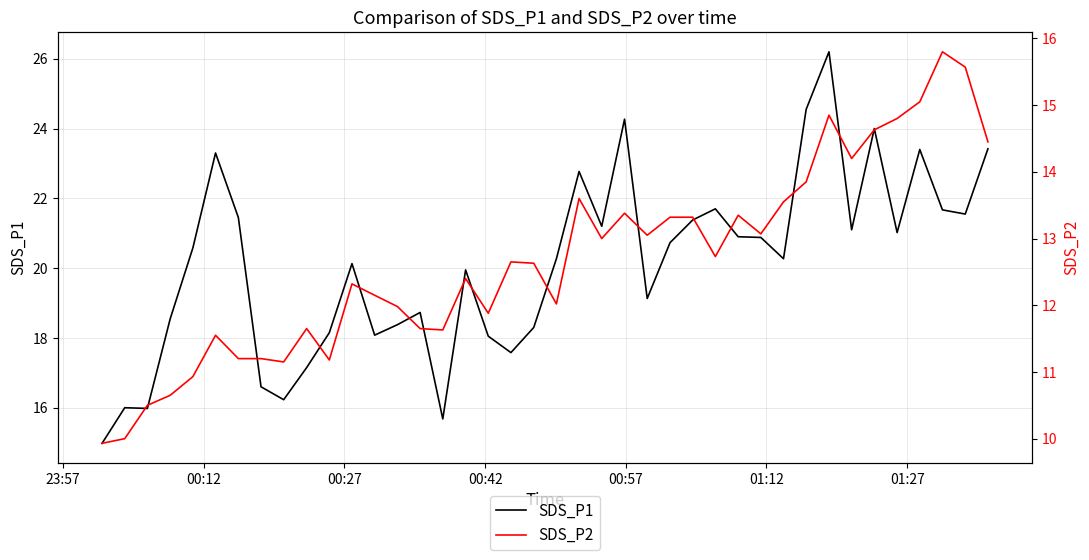

True or false: SDS_P2 and SDS_P1 intersect in this chart.

False